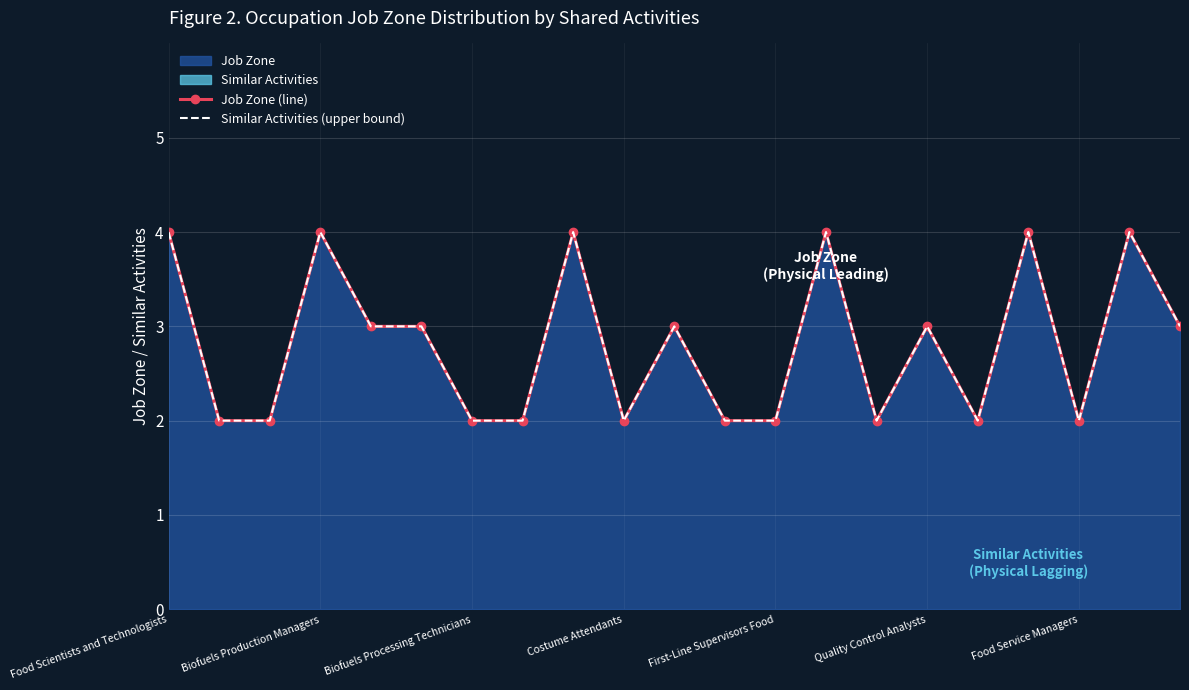

How many lines are shown in the chart?

2